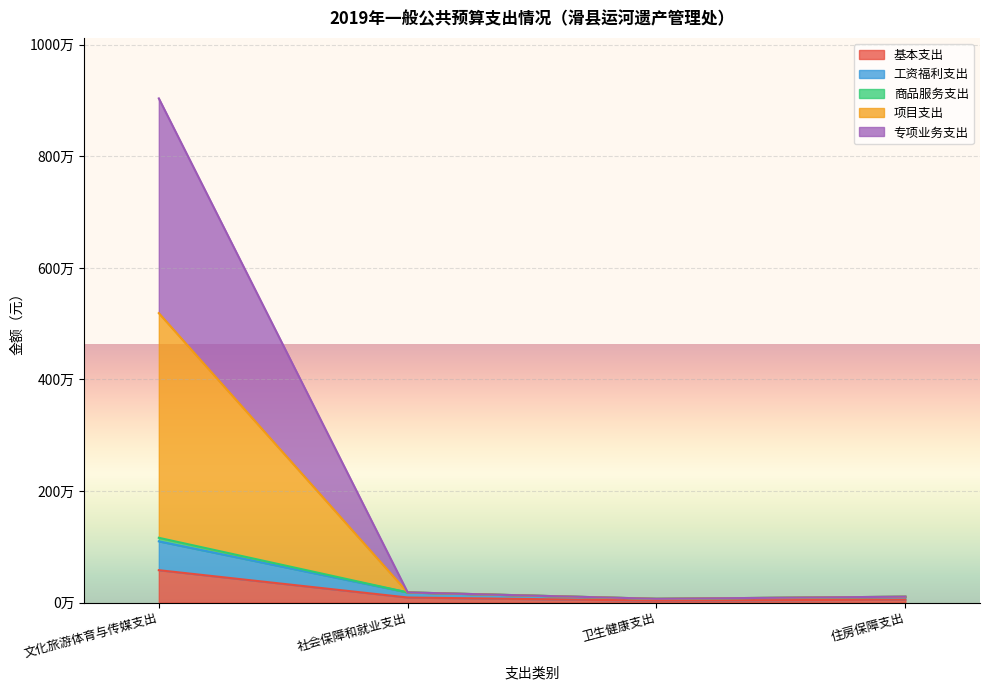

Between 卫生健康支出 and 住房保障支出, which is larger?

住房保障支出